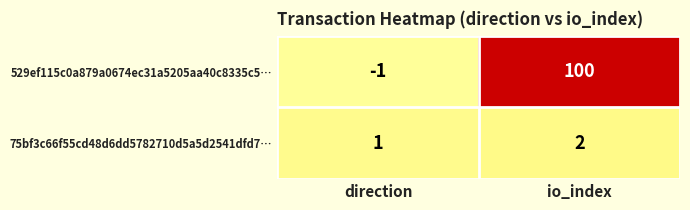

Is the value of 75bf3c66f55cd48d6dd5782710d5a5d2541dfd7… at direction greater than the value of 529ef115c0a879a0674ec31a5205aa40c8335c5… at direction?

Yes